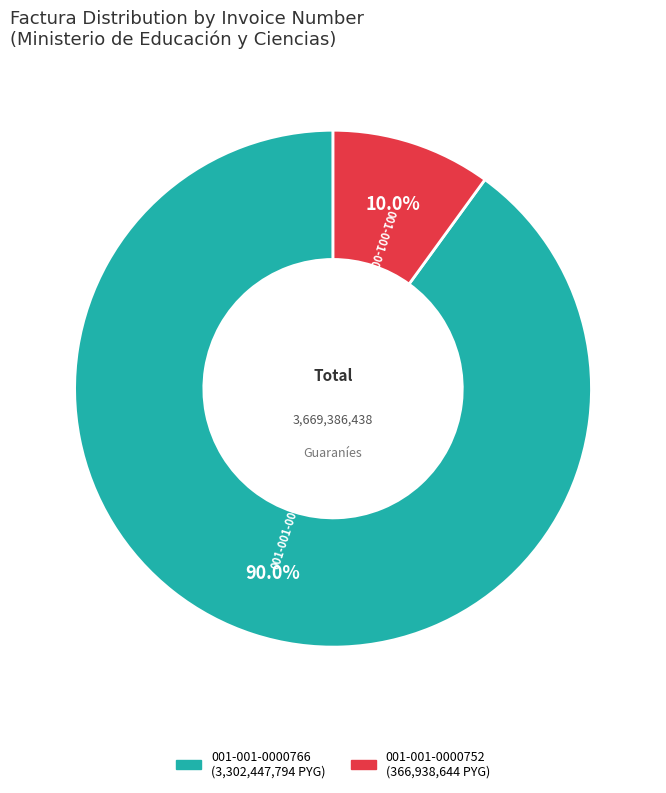

Which category has the smallest portion of the pie?

001-001-0000752